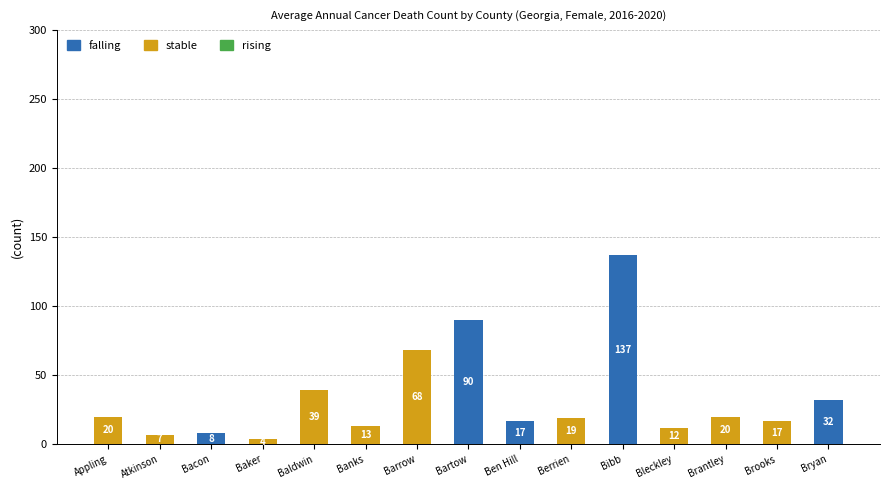

Is it true that falling equals 69 at Barrow?

False